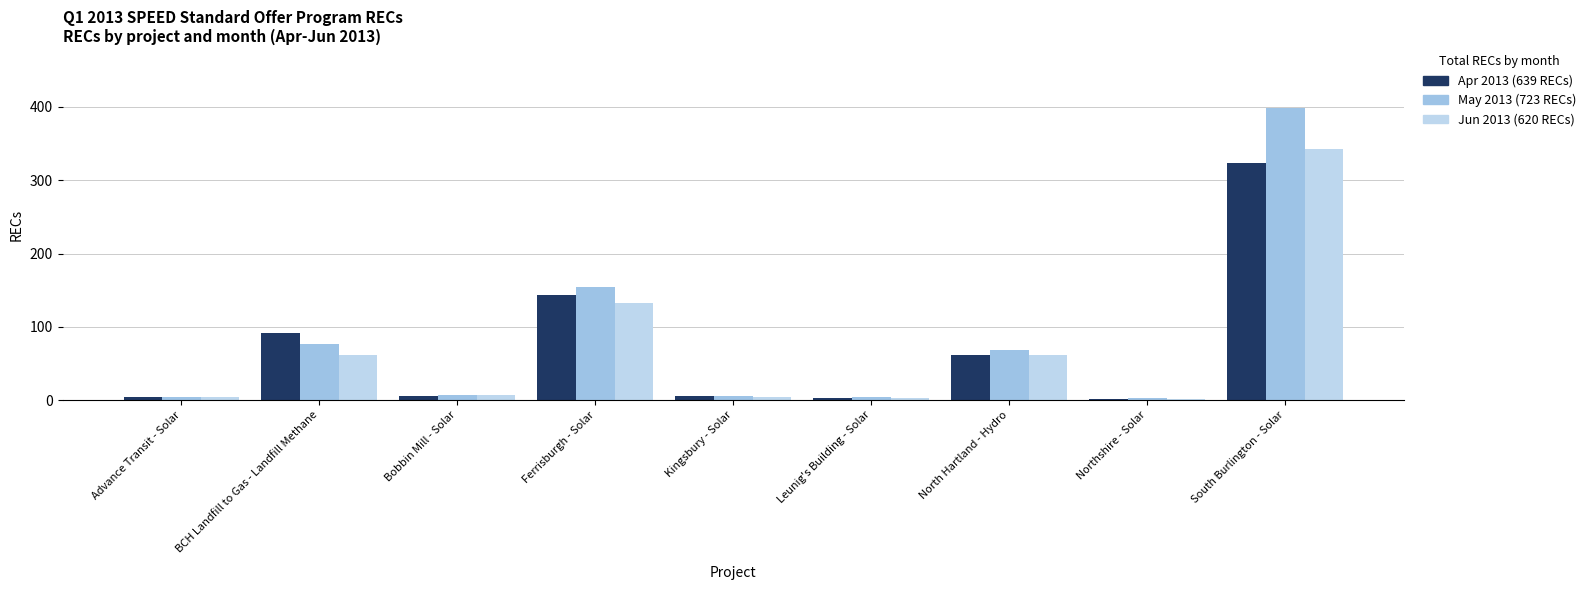

Are the bars horizontal?

No